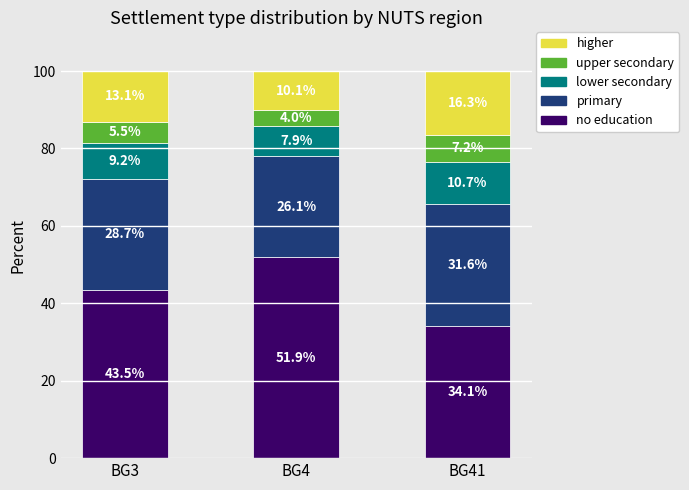

Reading left to right, what are the values for no education?

BG3=43.5	BG4=51.9	BG41=34.1